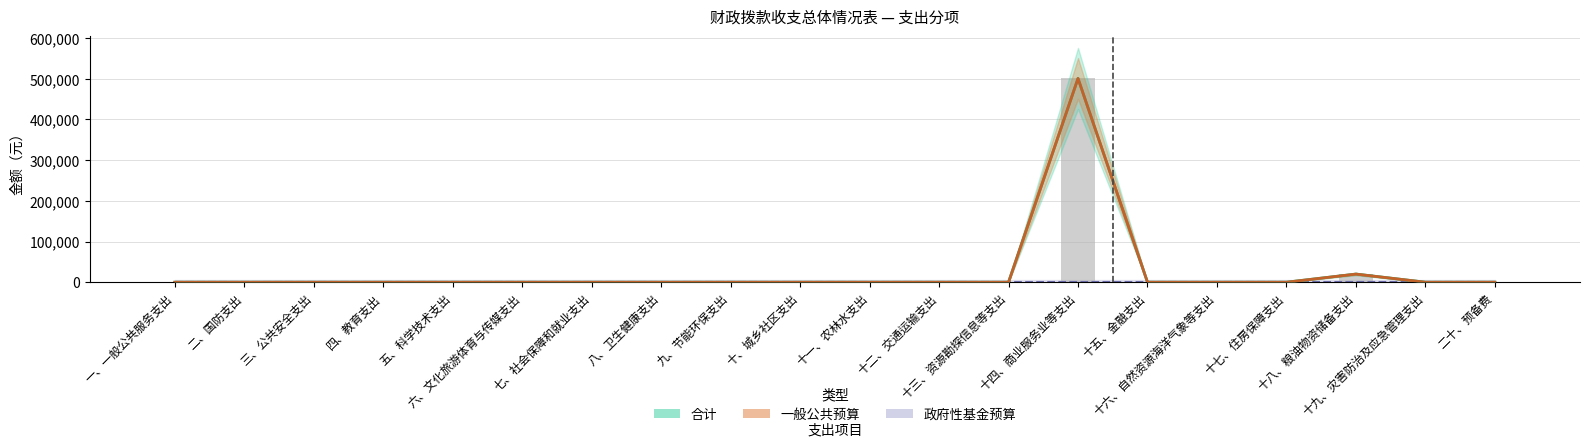

What is the label of the 3rd bar from the left?

三、公共安全支出